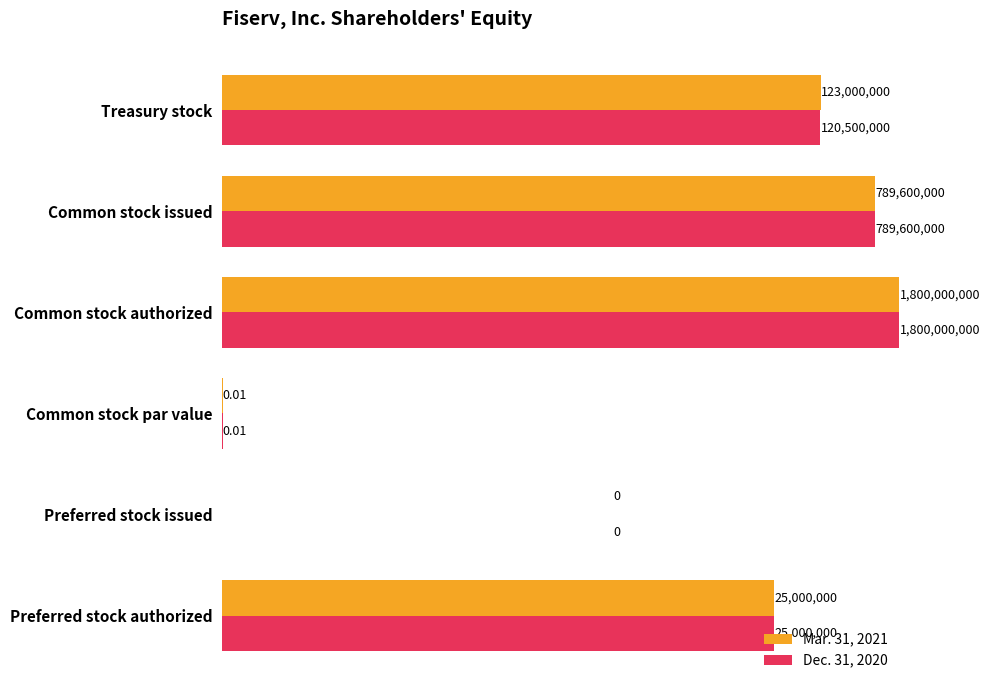

List the series in order of their overall mean, lowest first.

Dec. 31, 2020, Mar. 31, 2021